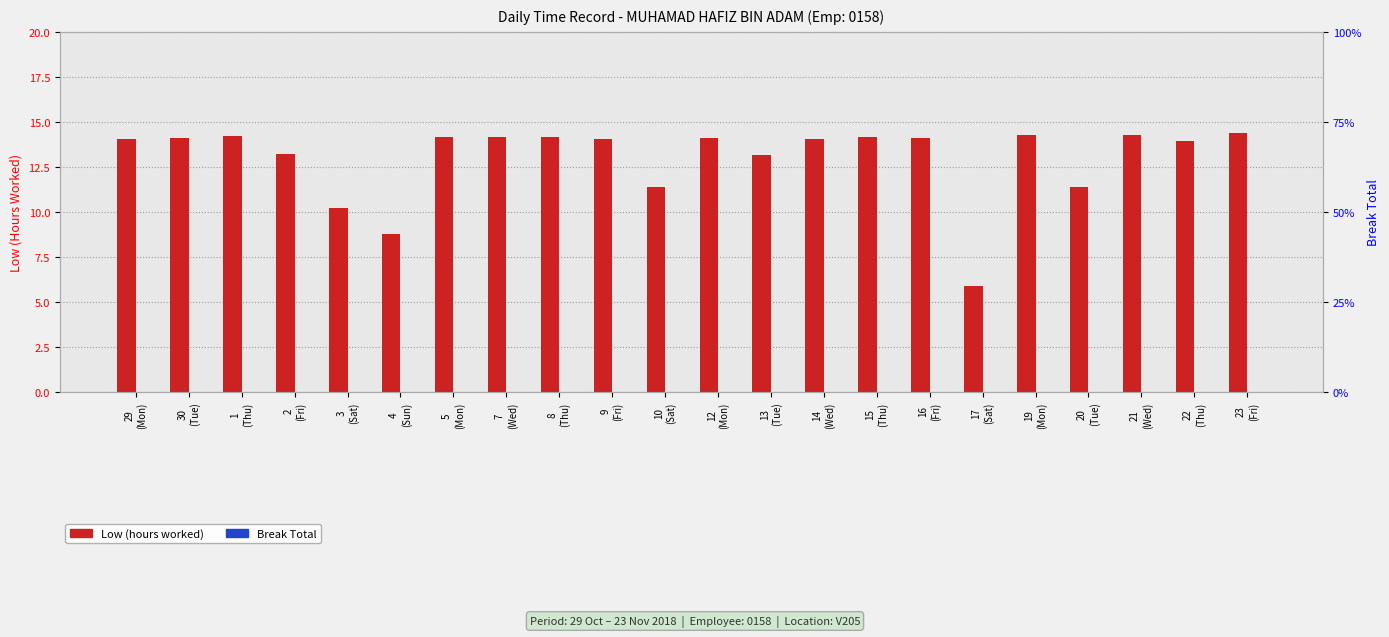

Reading left to right, extract all data points from this chart.

Low (hours worked): 29
(Mon)=14.1	30
(Tue)=14.1	1
(Thu)=14.2	2
(Fri)=13.2	3
(Sat)=10.2	4
(Sun)=8.8	5
(Mon)=14.1	7
(Wed)=14.2	8
(Thu)=14.2	9
(Fri)=14.0	10
(Sat)=11.4	12
(Mon)=14.1	13
(Tue)=13.2	14
(Wed)=14.0	15
(Thu)=14.2	16
(Fri)=14.1	17
(Sat)=5.9	19
(Mon)=14.3	20
(Tue)=11.4	21
(Wed)=14.3	22
(Thu)=13.9	23
(Fri)=14.4
Break Total: 29
(Mon)=0.0	30
(Tue)=0.0	1
(Thu)=0.0	2
(Fri)=0.0	3
(Sat)=0.0	4
(Sun)=0.0	5
(Mon)=0.0	7
(Wed)=0.0	8
(Thu)=0.0	9
(Fri)=0.0	10
(Sat)=0.0	12
(Mon)=0.0	13
(Tue)=0.0	14
(Wed)=0.0	15
(Thu)=0.0	16
(Fri)=0.0	17
(Sat)=0.0	19
(Mon)=0.0	20
(Tue)=0.0	21
(Wed)=0.0	22
(Thu)=0.0	23
(Fri)=0.0